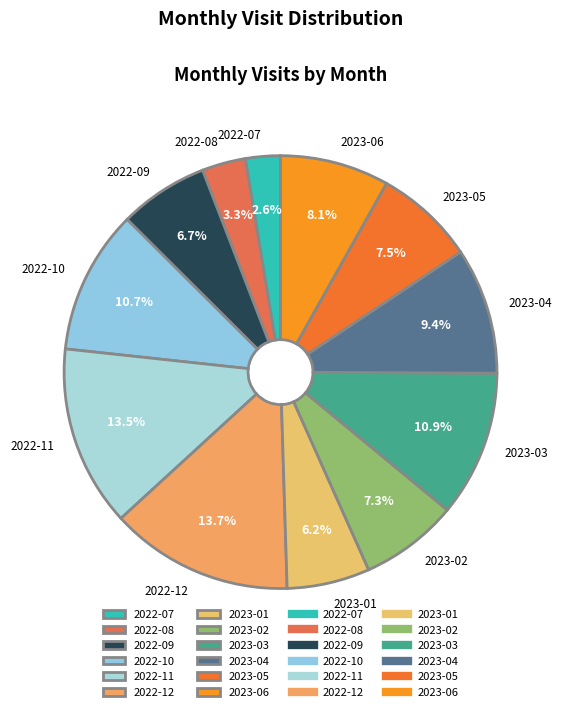

What is the ratio of the value at 2023-02 to the value at 2022-09?

1.1